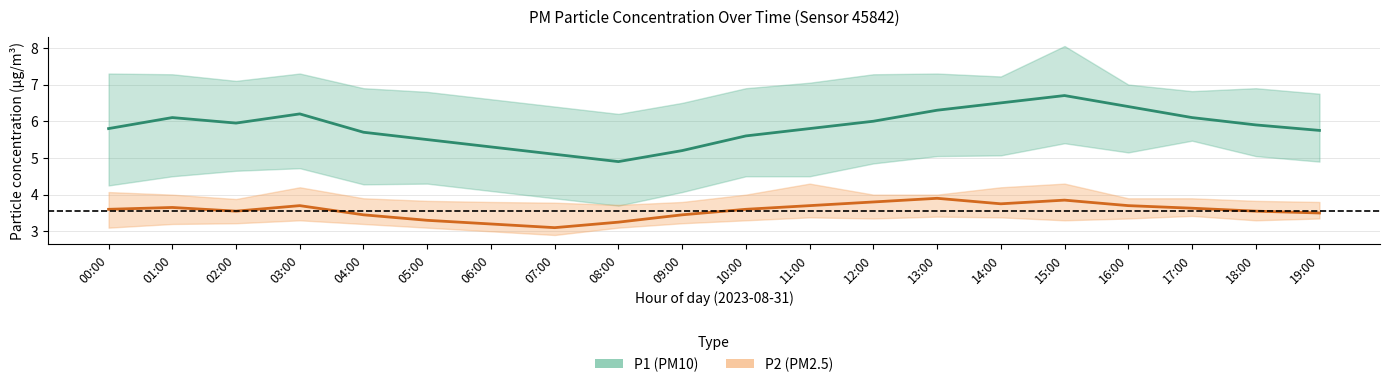

What is the difference between the maximum and minimum values in the P1 (PM10) series?

1.8